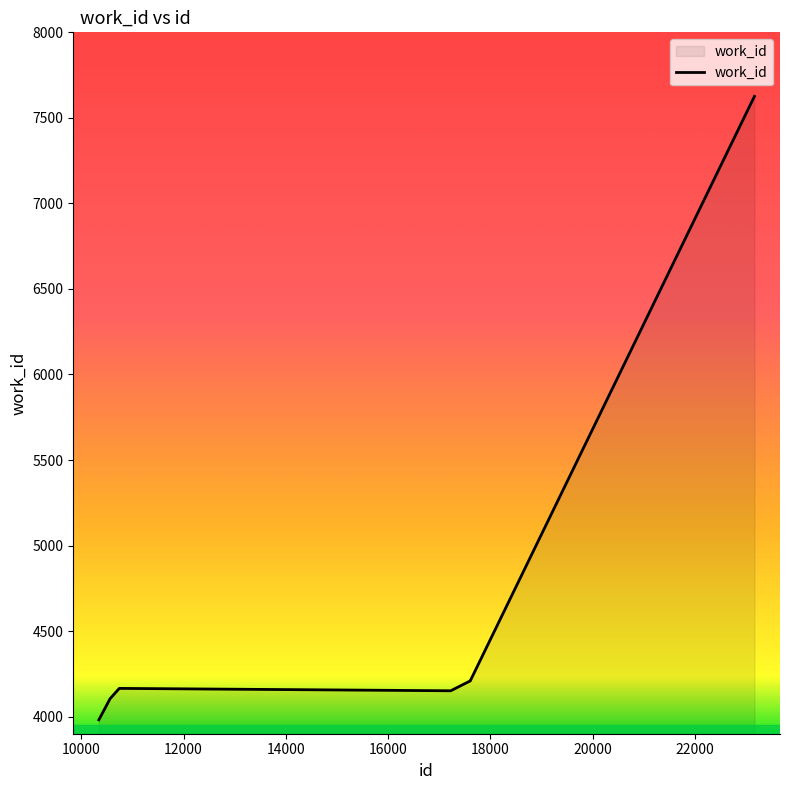

How many interior local valleys (lower than both neighbors) does the data have?

1